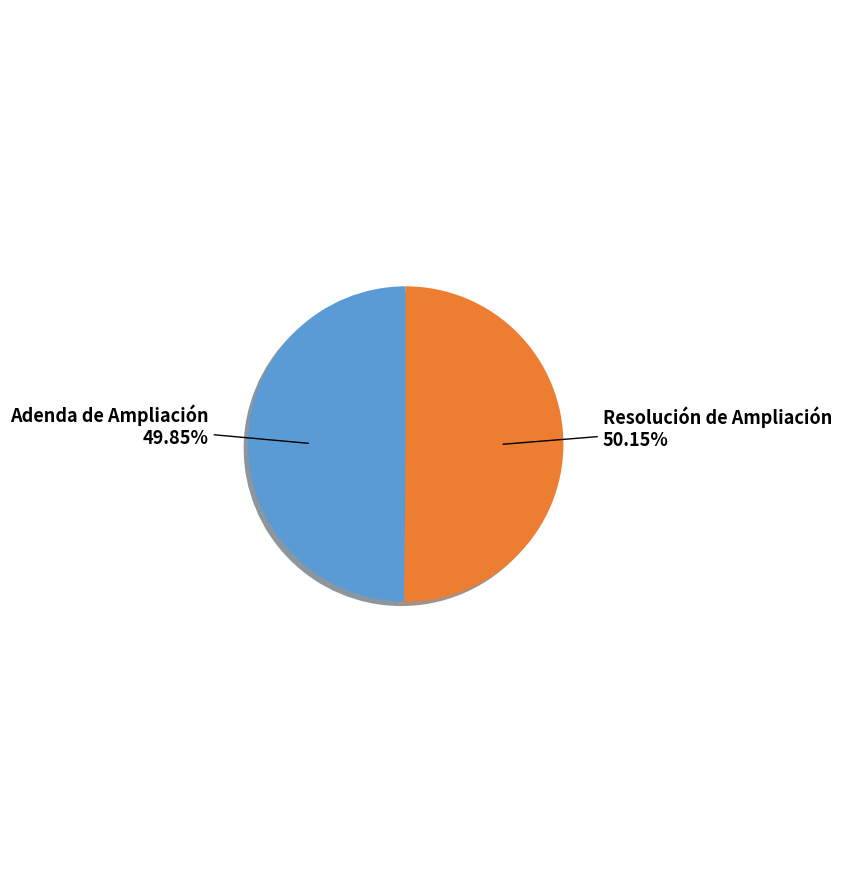

Is there any slice that represents more than half of the pie?

Yes